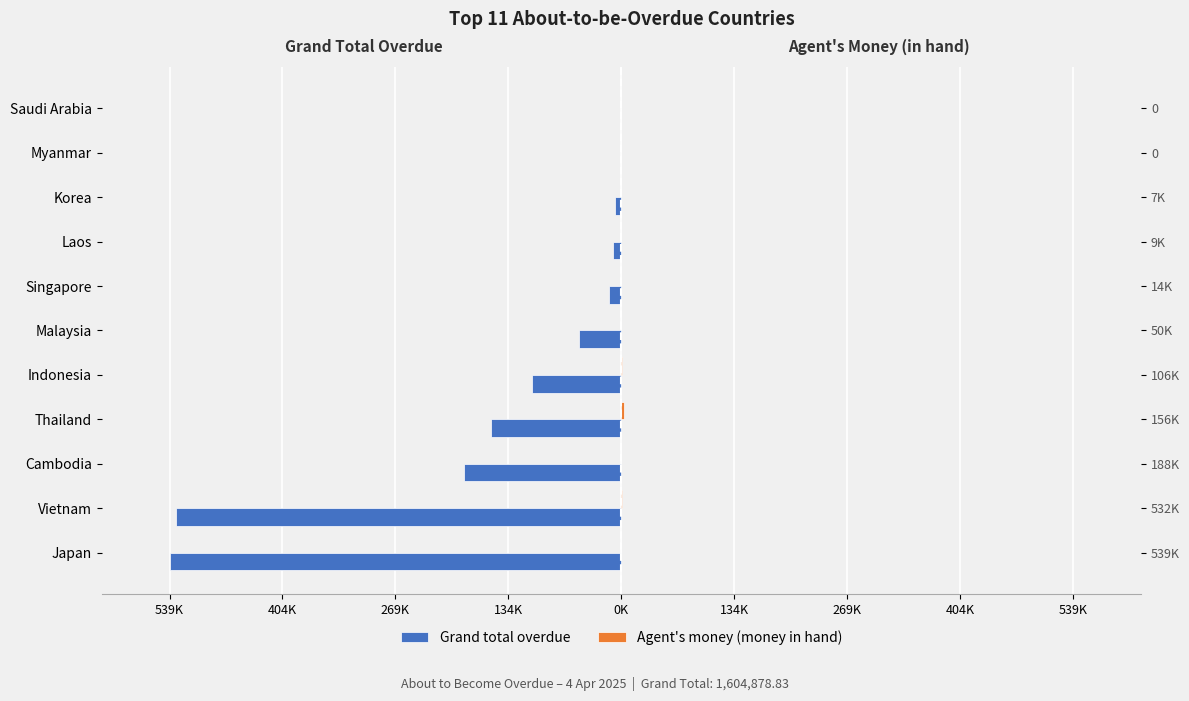

Which series changed the most between Korea and Myanmar?

Grand total overdue